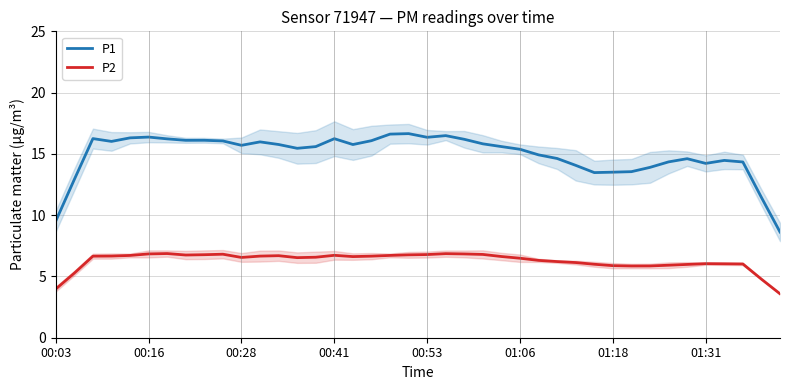

What is the minimum value for P2?

3.6